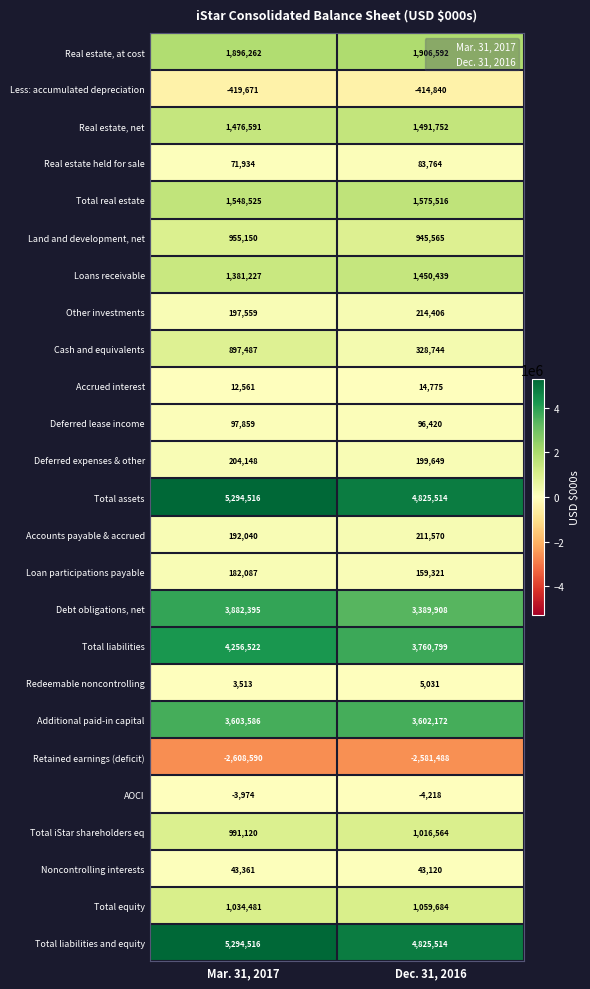

What is the average value of the Redeemable noncontrolling series?

4272